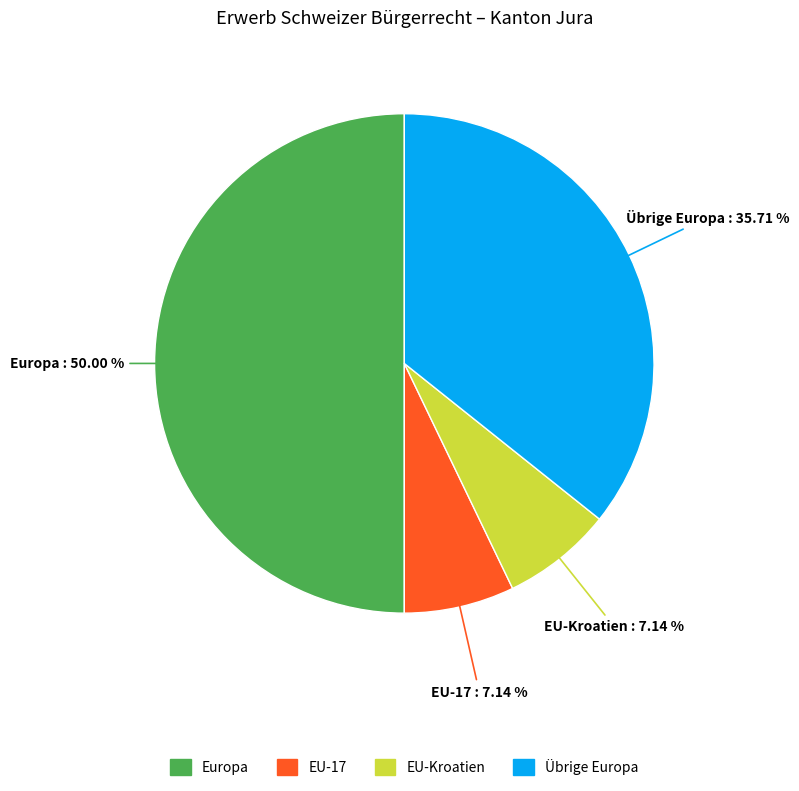

Does EU-17 represent more than half of the total?

No